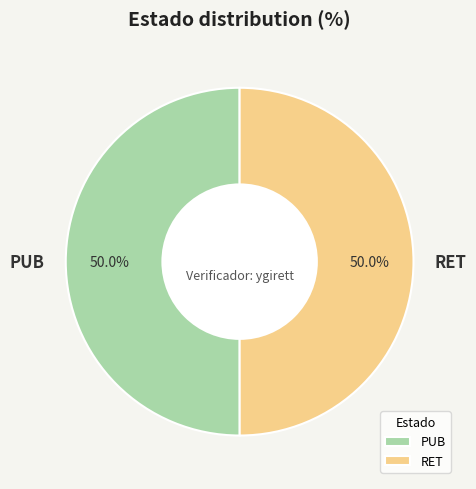

Combined, what portion of the pie is PUB and RET?

100.0%